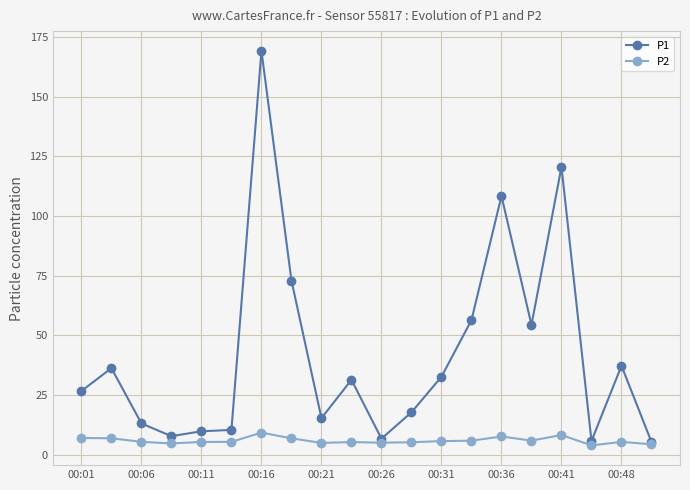

How many lines are shown in the chart?

2